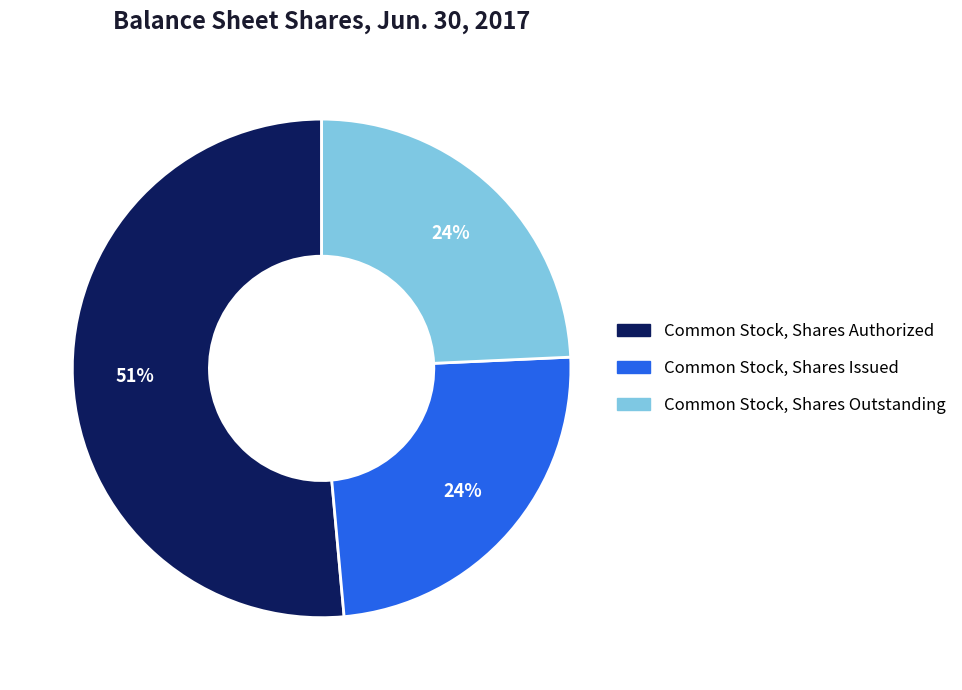

What is the majority slice?

Common Stock, Shares Authorized